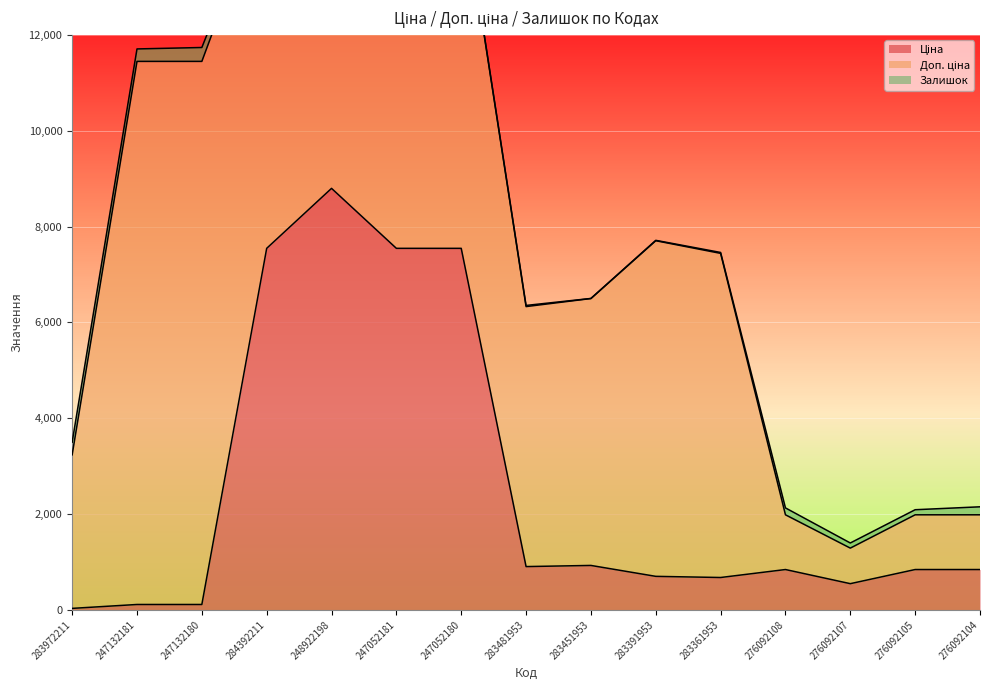

True or false: Доп. ціна has more than 2 interior local peaks.

False